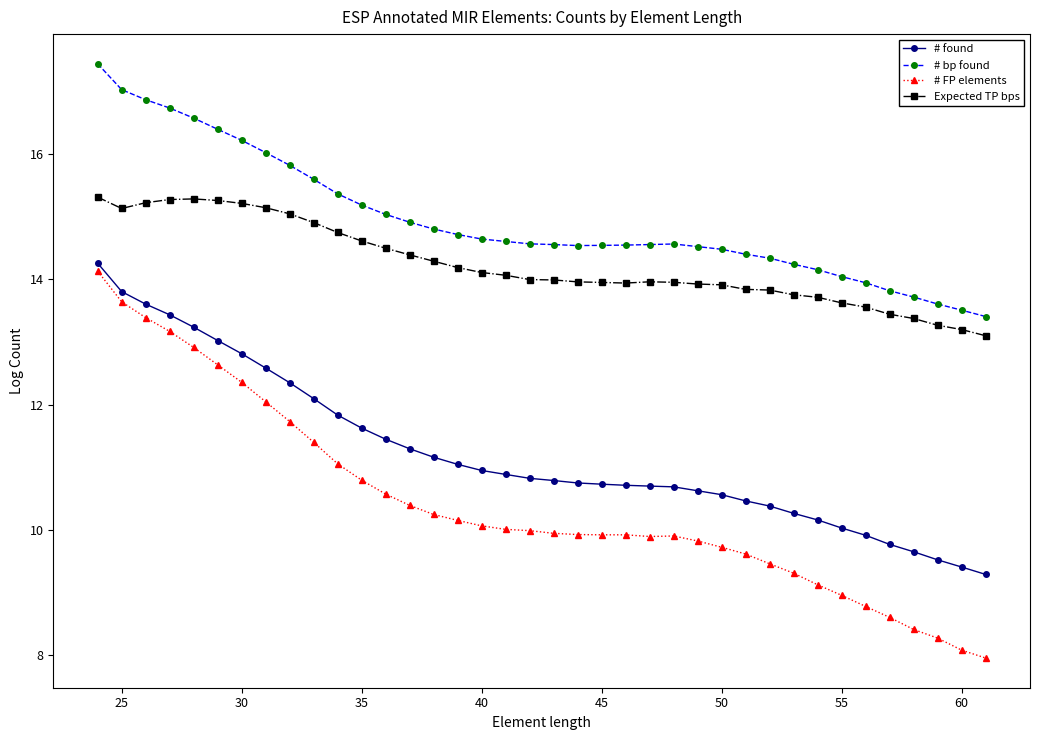

What is the value of the Expected TP bps point at the 31st from the left?

13.7